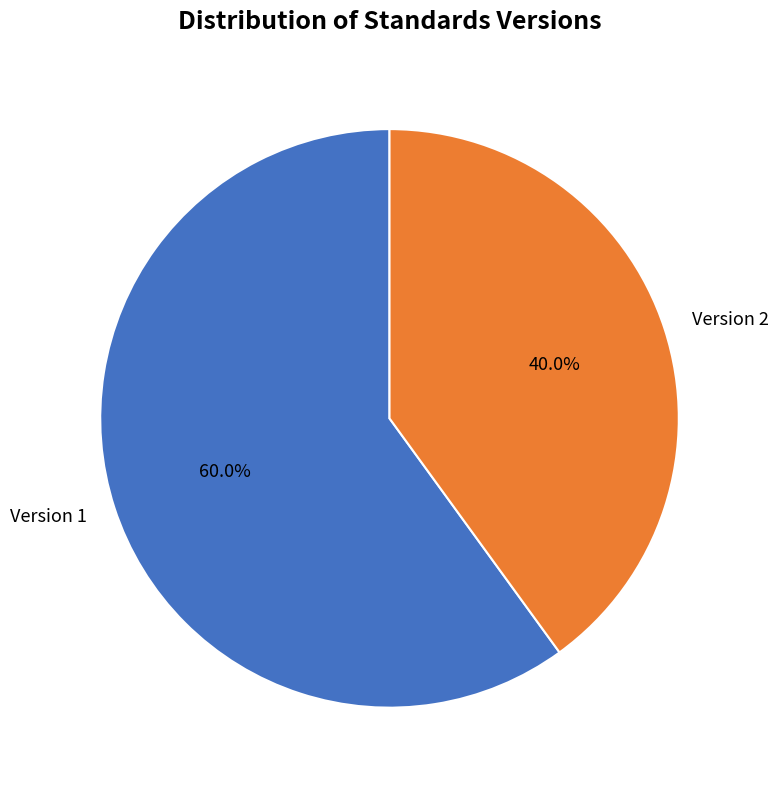

What is the ratio of the value at Version 2 to the value at Version 1?

0.7